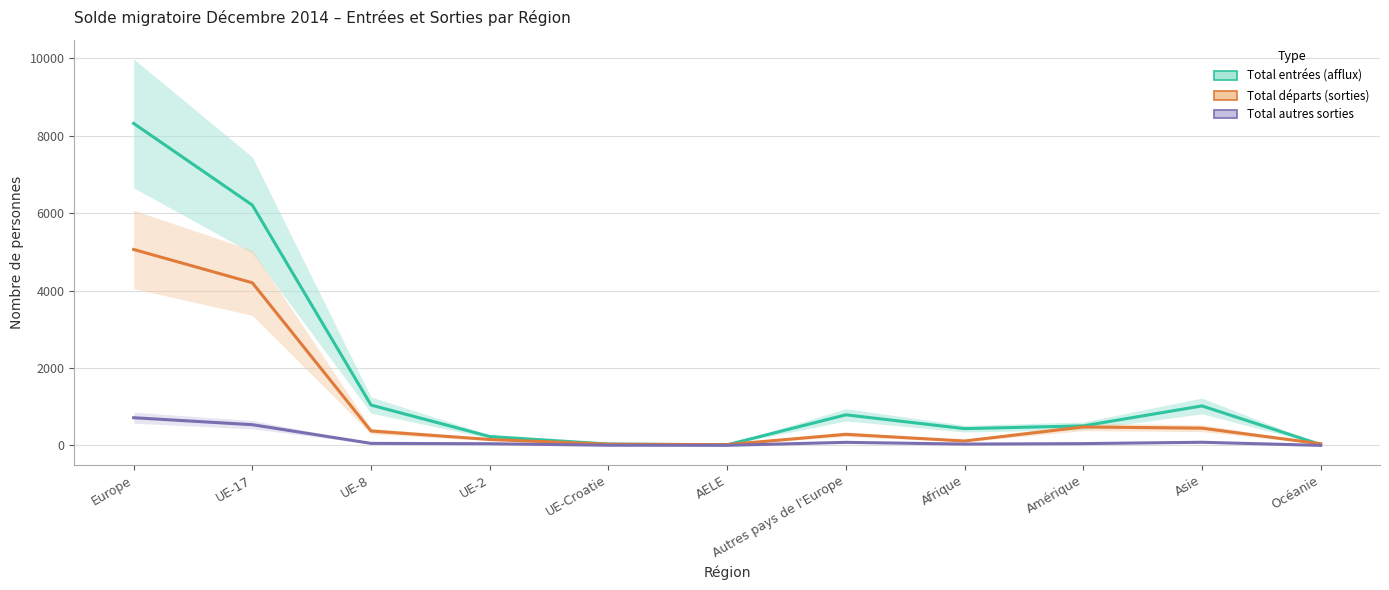

Where is the first local maximum for Total autres sorties?

Autres pays de l'Europe